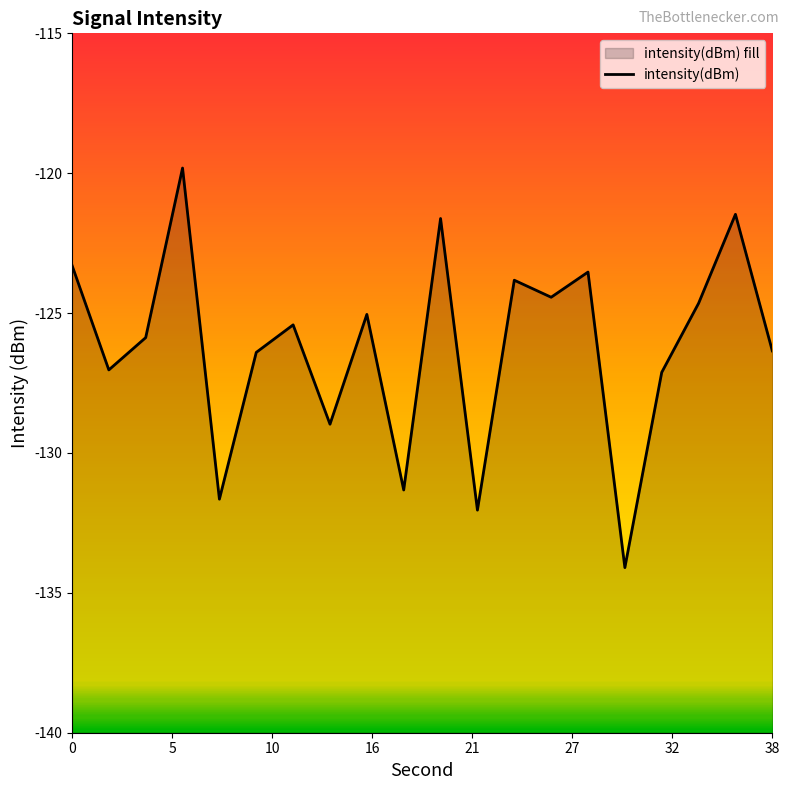

What is the approximate value at 0?

-123.3